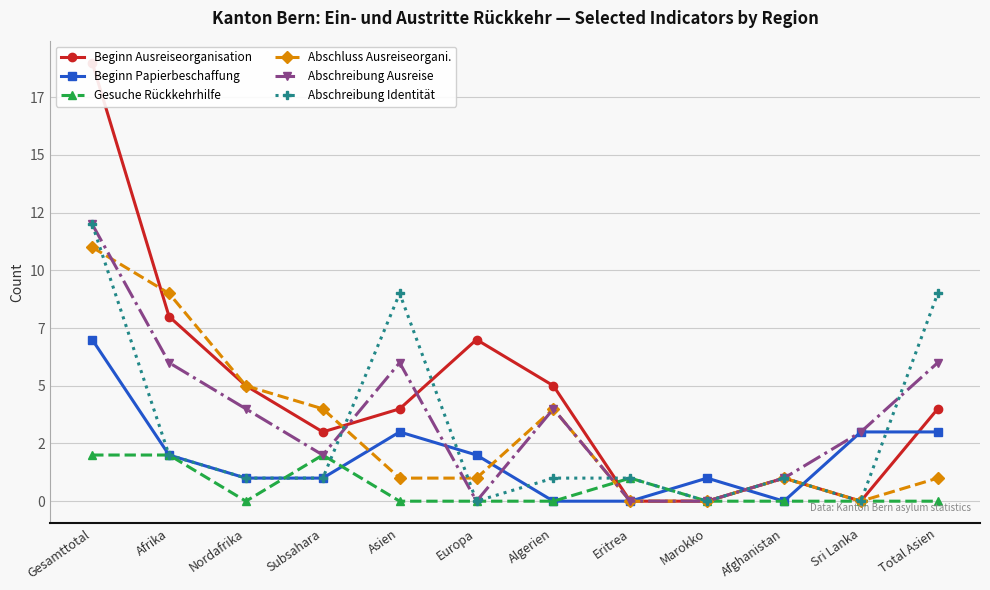

Where is Beginn Ausreiseorganisation nearest to the value 9?

Afrika